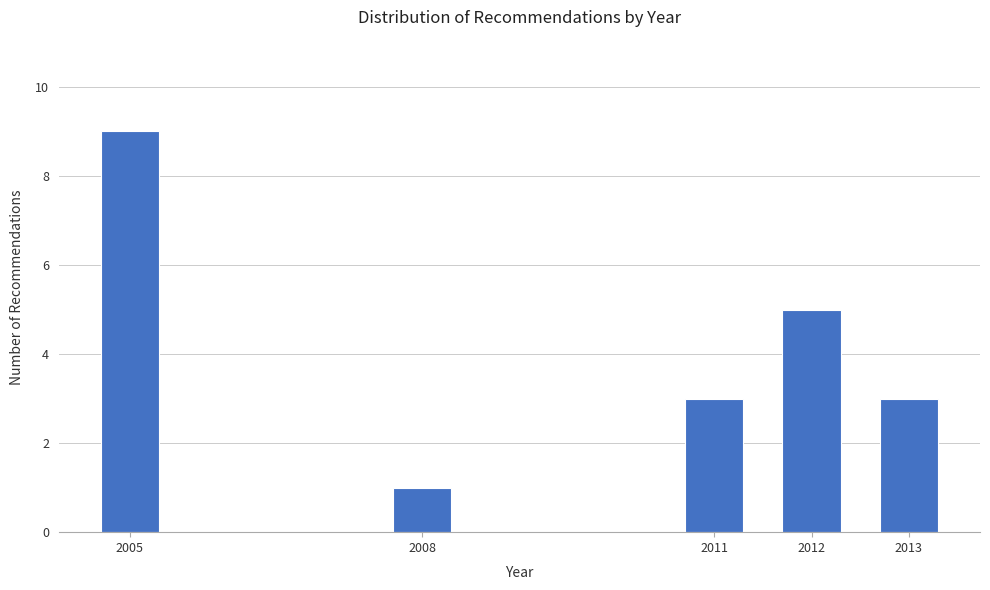

Reading left to right, extract all data points from this chart.

9	1	3	5	3